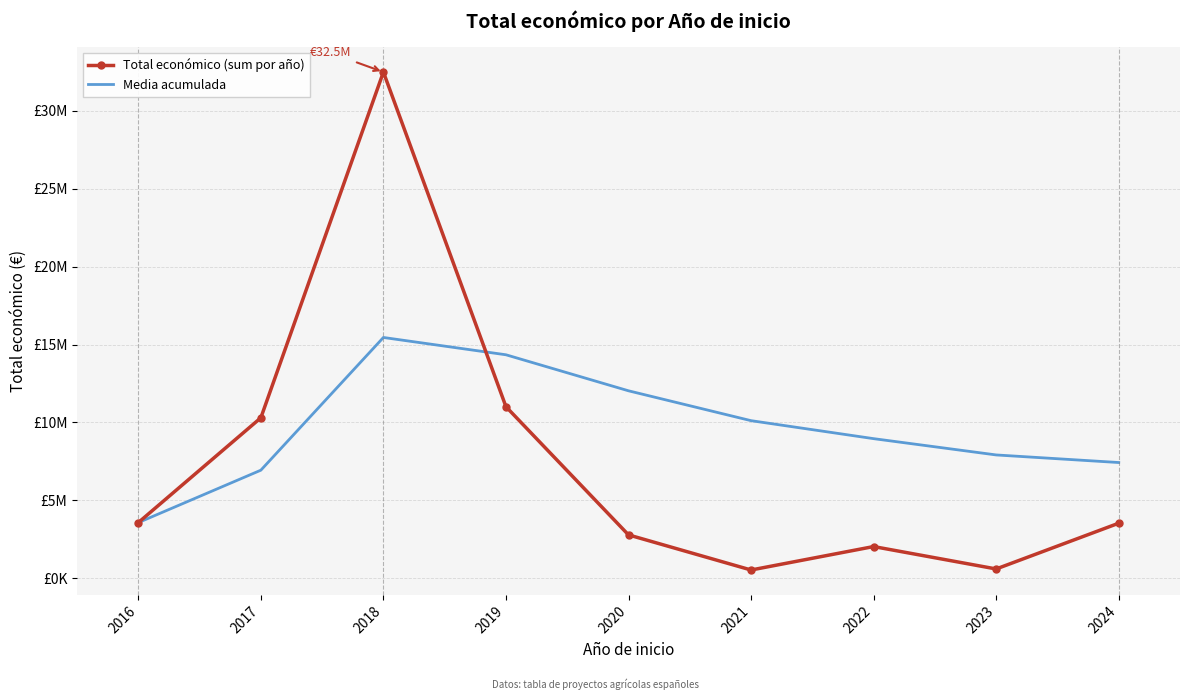

At which category does the chart reach its peak across all series?

2018